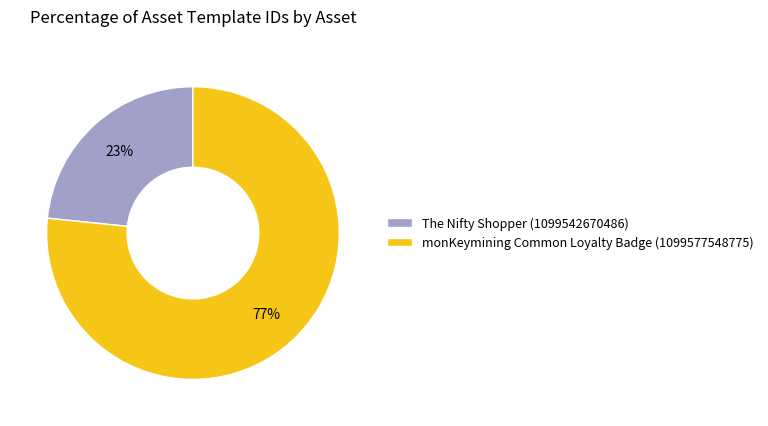

To the nearest percent, what is the combined percentage of The Nifty Shopper (1099542670486) and monKeymining Common Loyalty Badge (1099577548775)?

100%